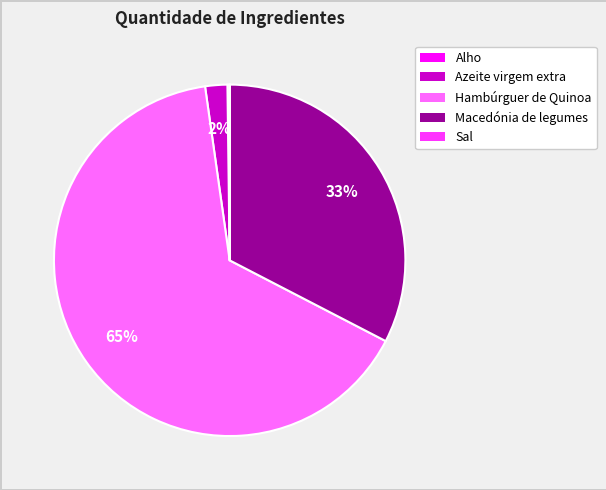

What is the majority slice?

Hambúrguer de Quinoa